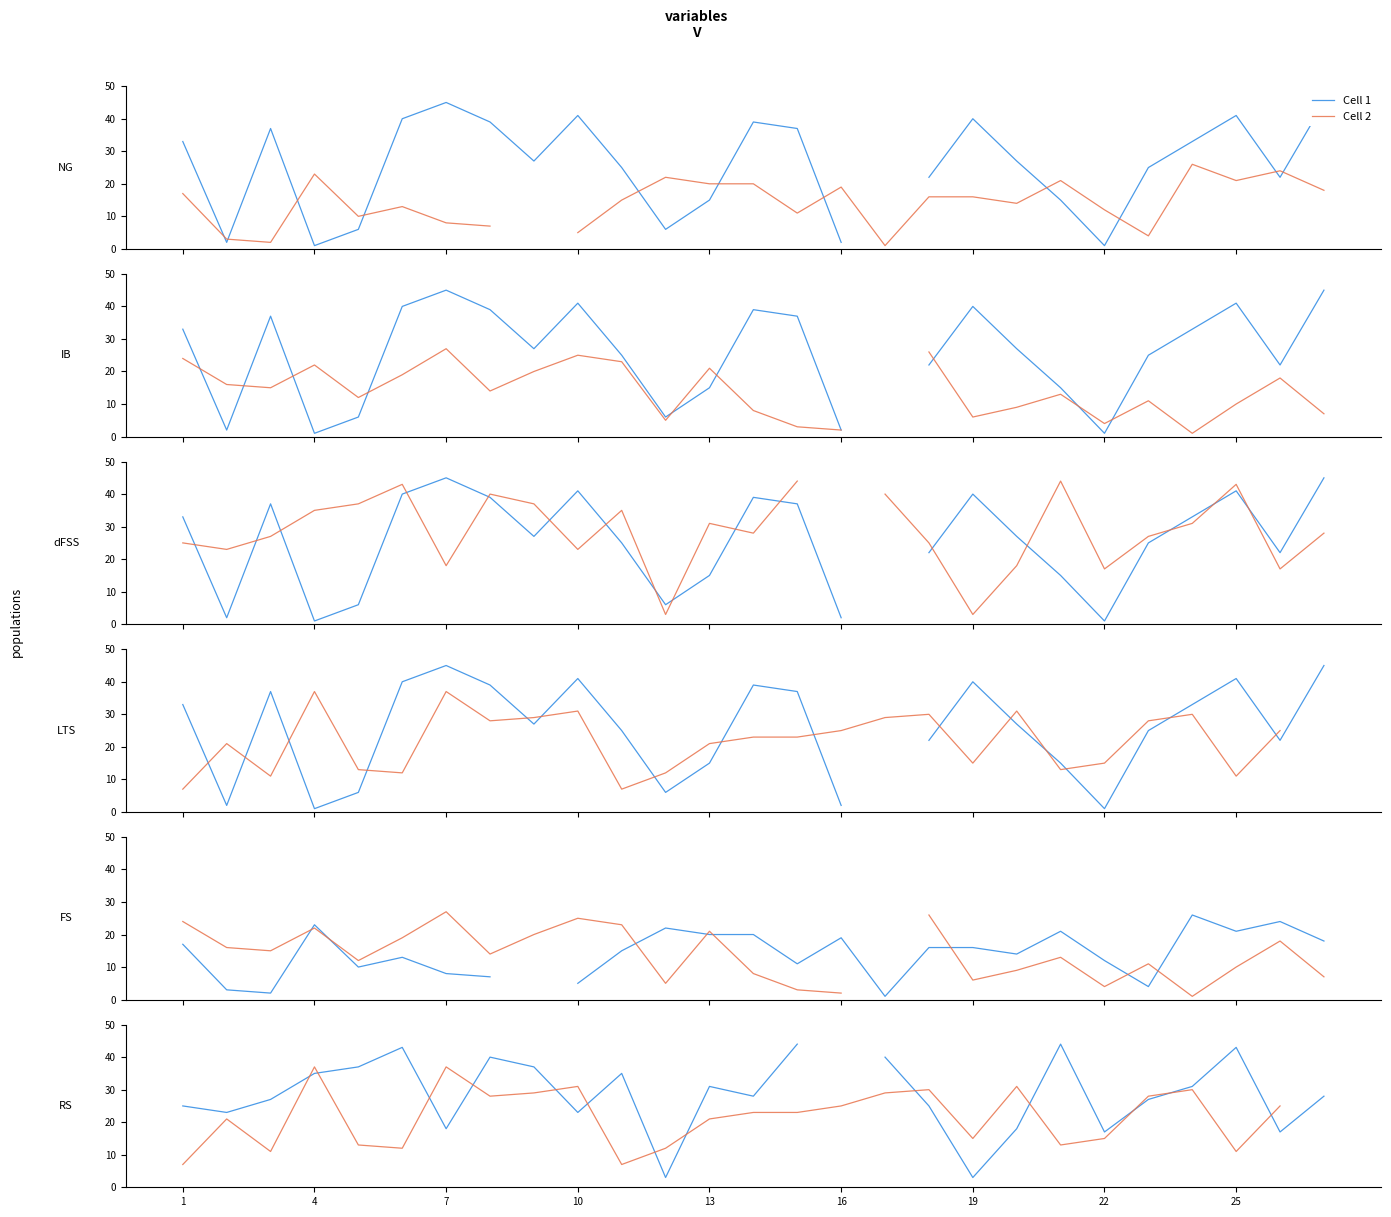

What is the maximum value for Cell 1?

44.0